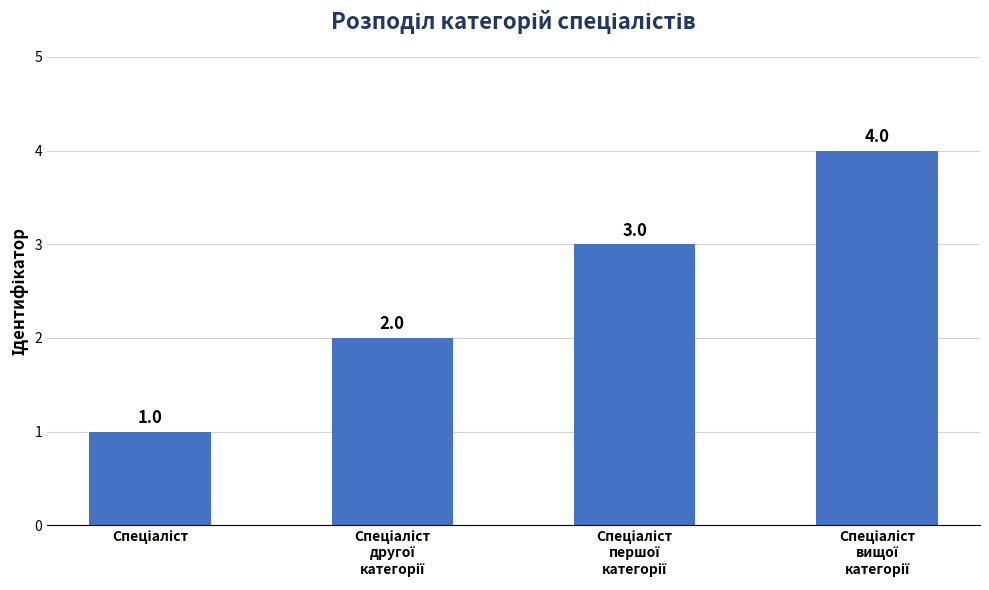

Count the values in the range 2 to 4.

3